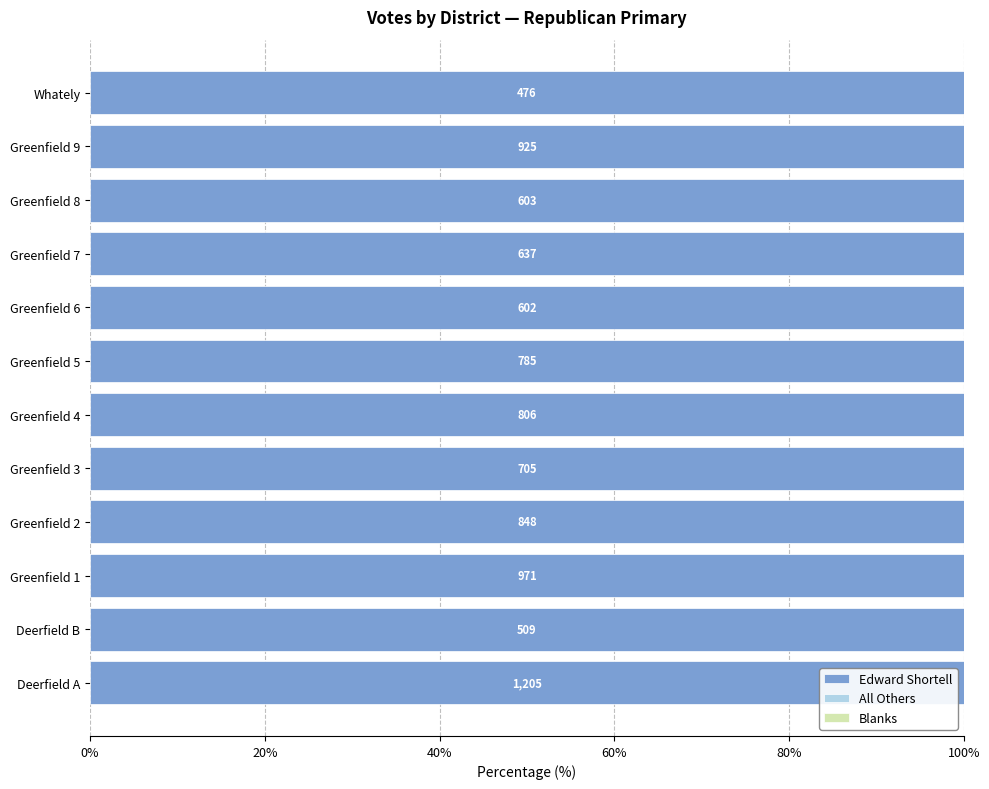

The Blanks series shows 0 at Deerfield B. True or false?

True